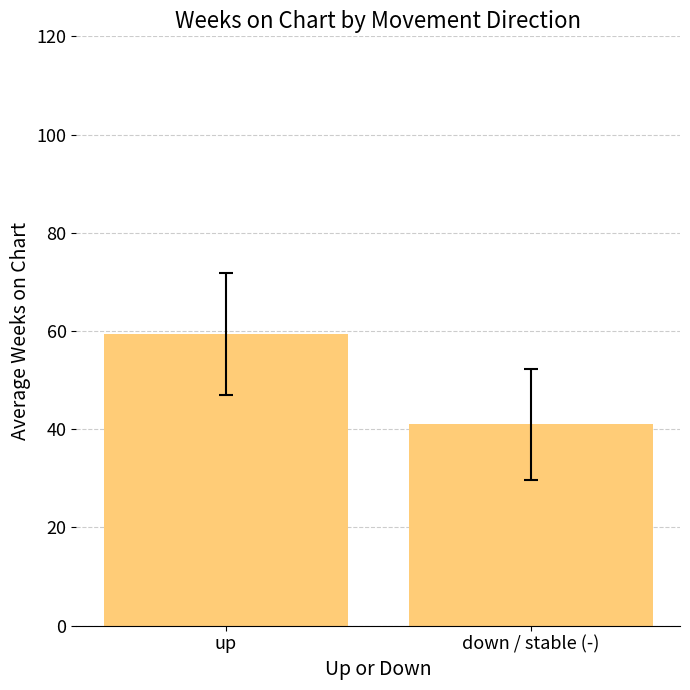

Reading left to right, list all the values displayed in this chart.

59.4	41.0